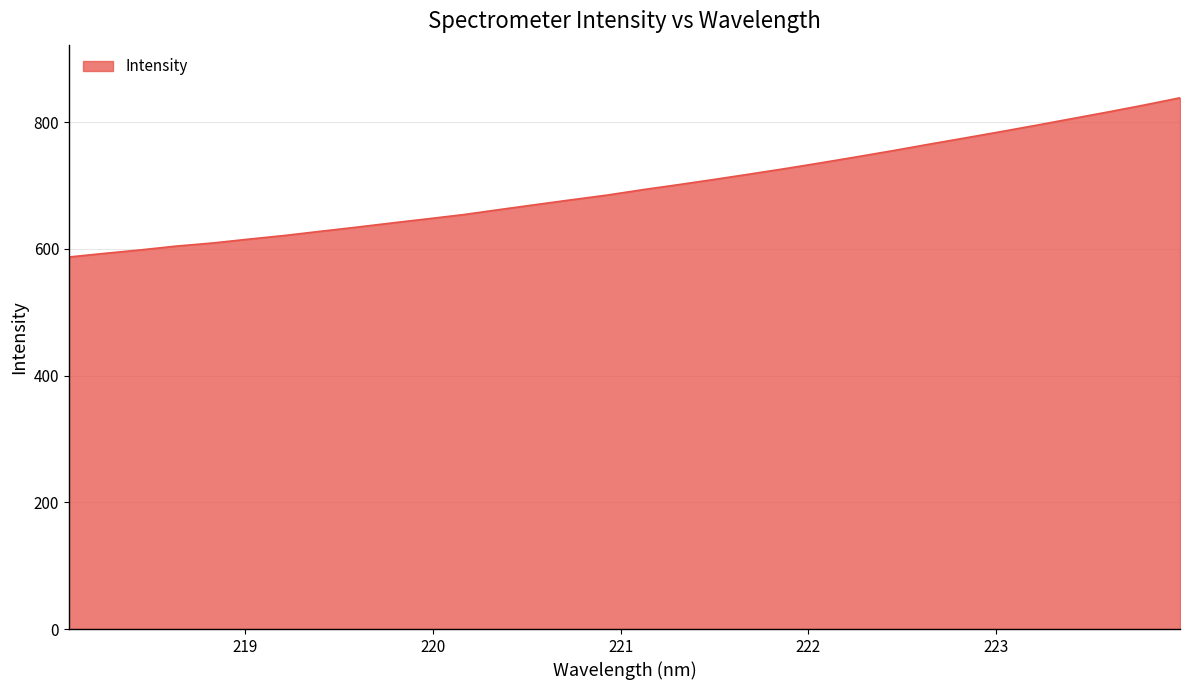

What is the difference between the maximum and minimum values?

251.4